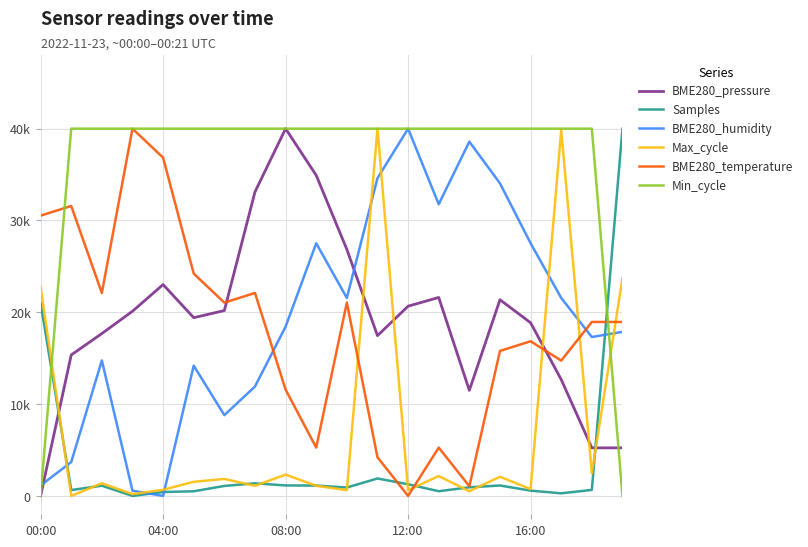

Does the chart display data point markers on the line(s)?

No